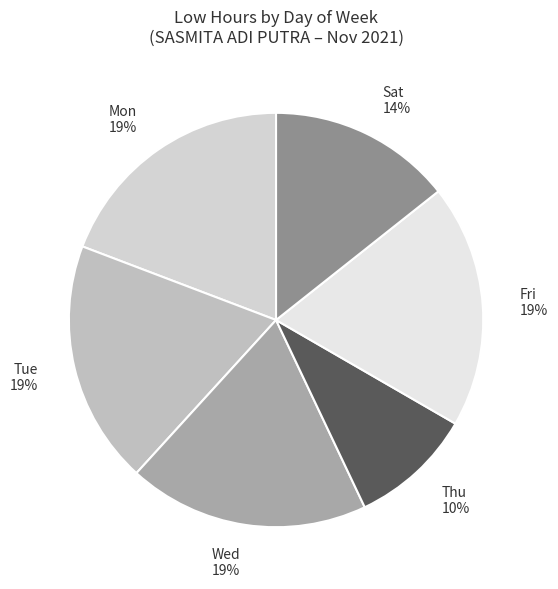

How many slices are in this pie chart?

6